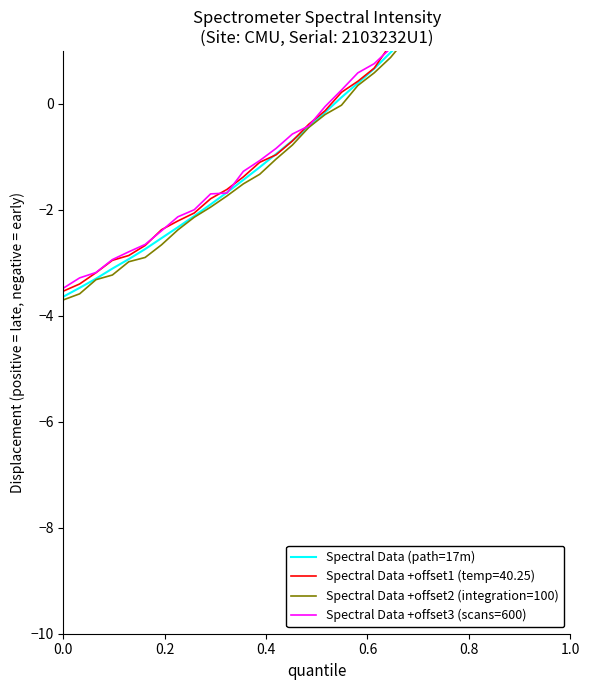

What is the difference between the maximum and minimum values in the Spectral Data +offset2 (integration=100) series?

8.3